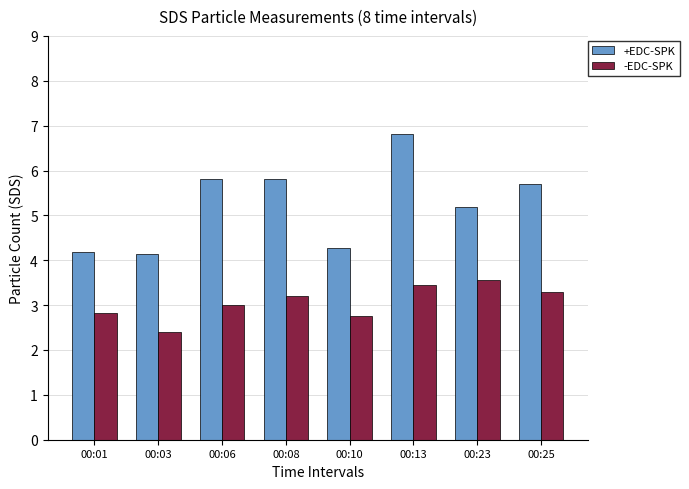

At which category does the chart reach its peak across all series?

00:13